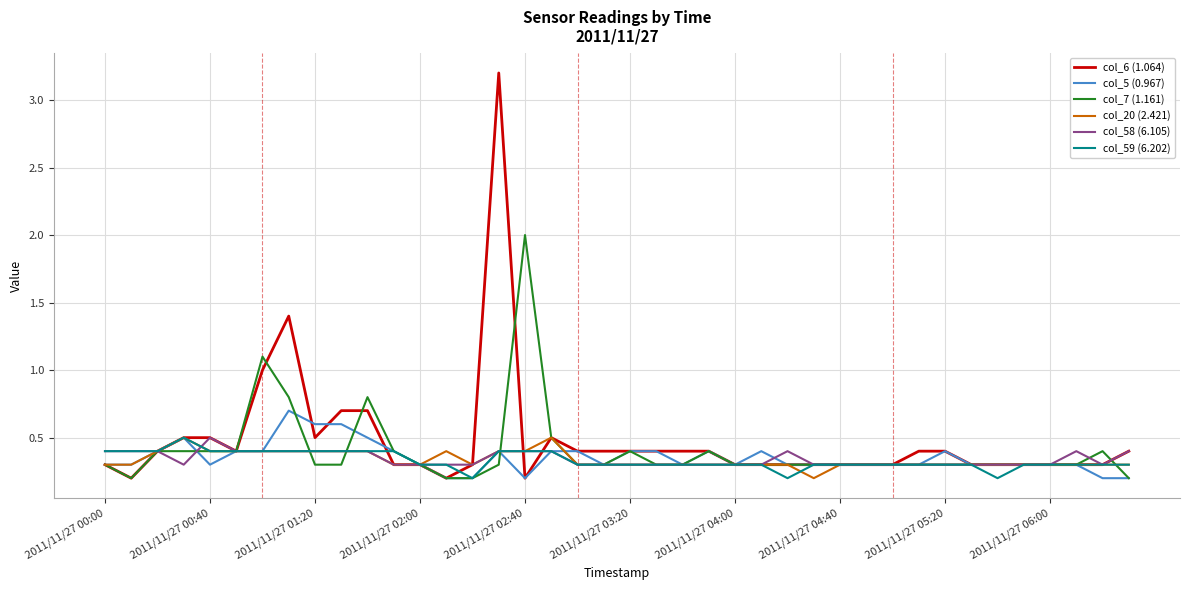

How many col_5 (0.967) values are between 0 and 1?

40